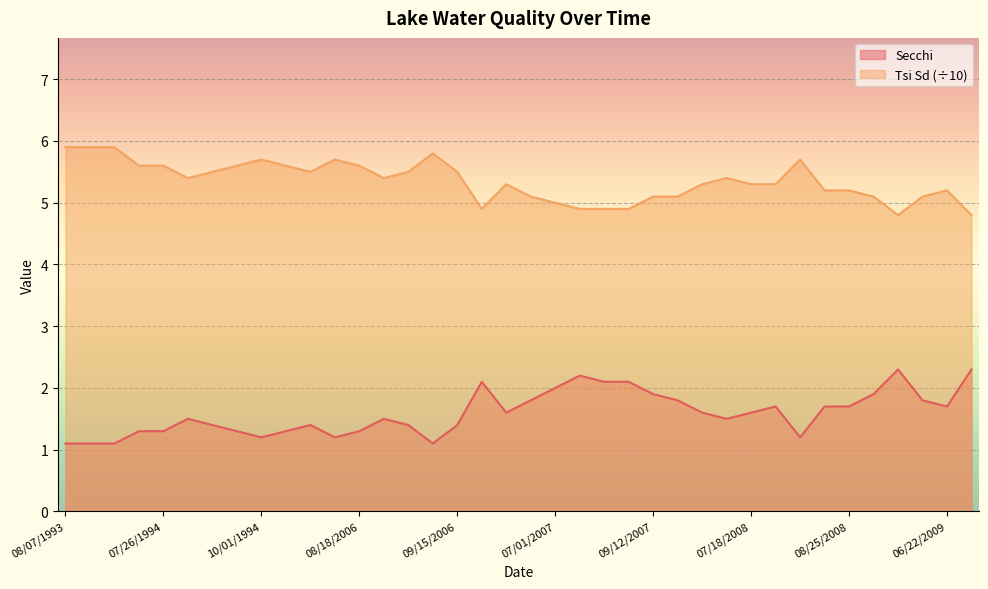

What is the average value of the Tsi Sd series?

5.4